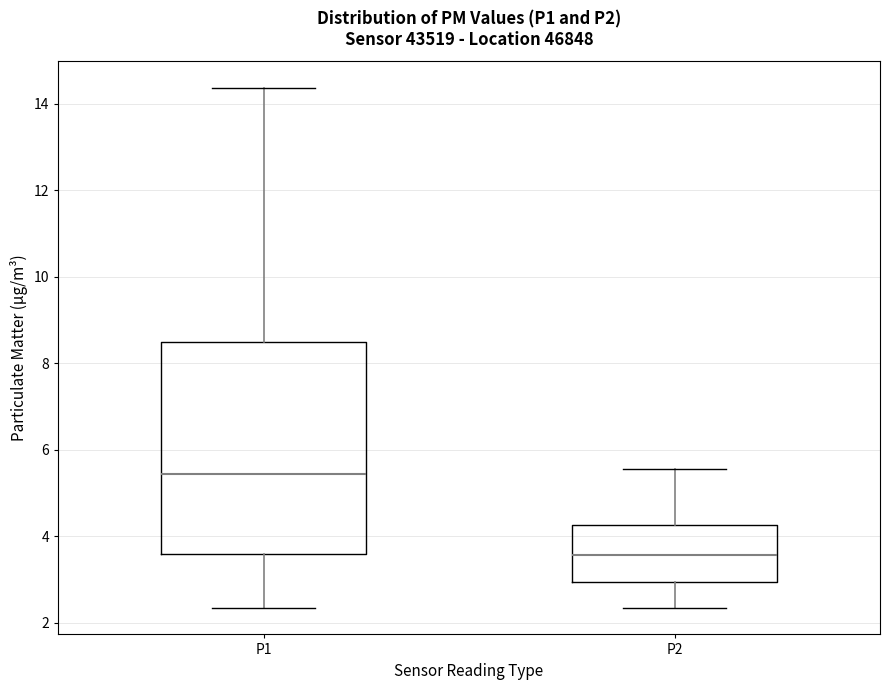

Comparing the boxes themselves (not the whiskers), which one is the tallest?

P1